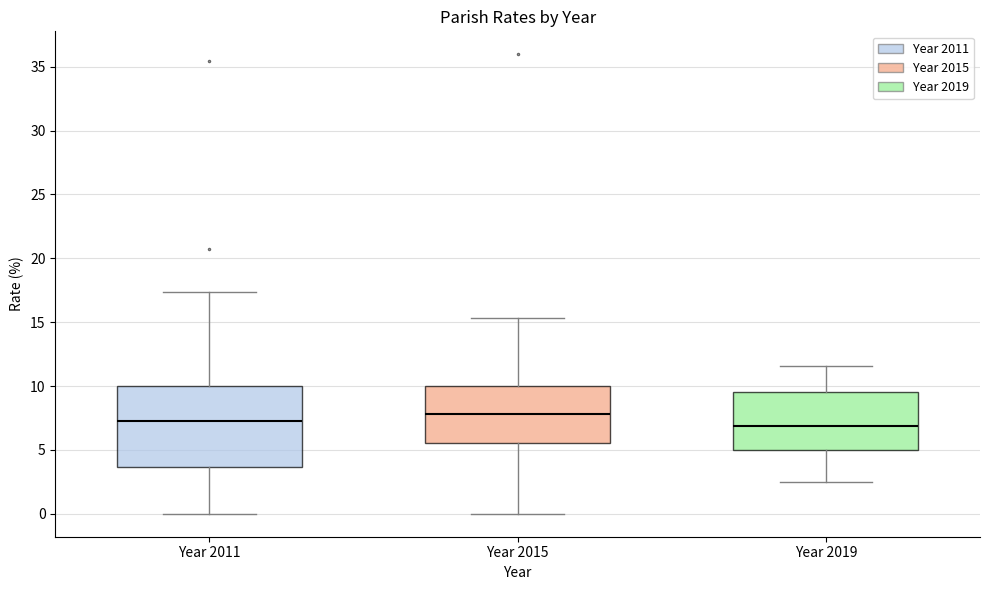

Reading left to right, read every box against the y-axis: the position of its median line, the range the box covers, and the ends of its whiskers. The values are not printed on the chart, so give them approximately, as read against the axis.

Year 2011: median 7.0, box 3.5 to 10.0, whiskers 0.0 to 17.5
Year 2015: median 8.0, box 5.5 to 10.0, whiskers 0.0 to 15.5
Year 2019: median 7.0, box 5.0 to 9.5, whiskers 2.5 to 11.5